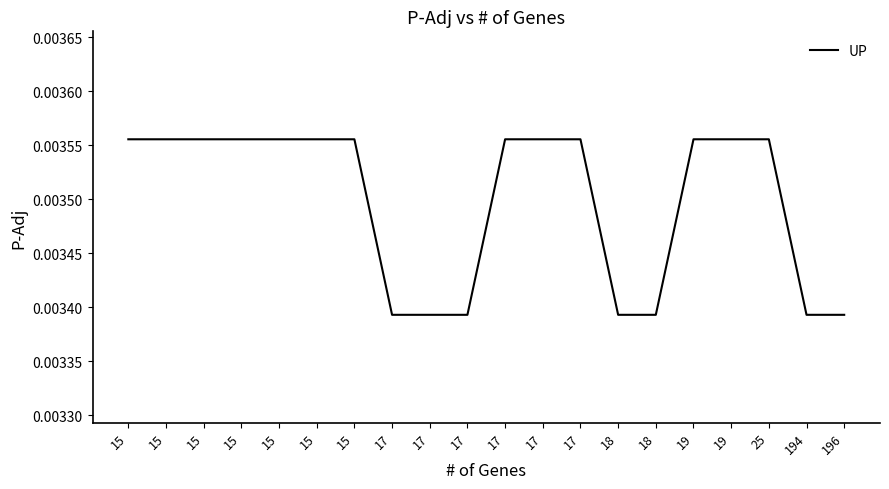

True or false: the data shows 0.0 at 15.

False